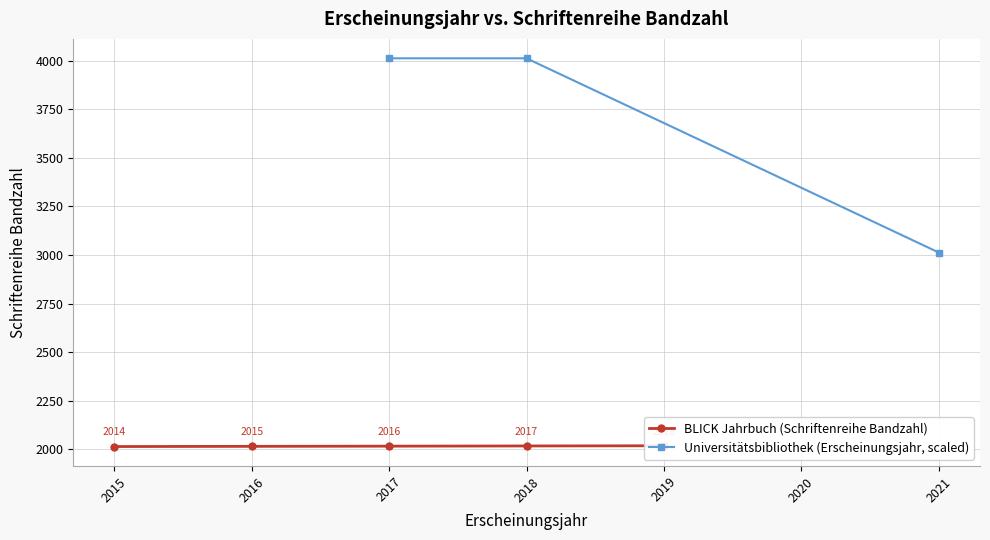

What is the sum of the values at 2018 and 2019?

4035